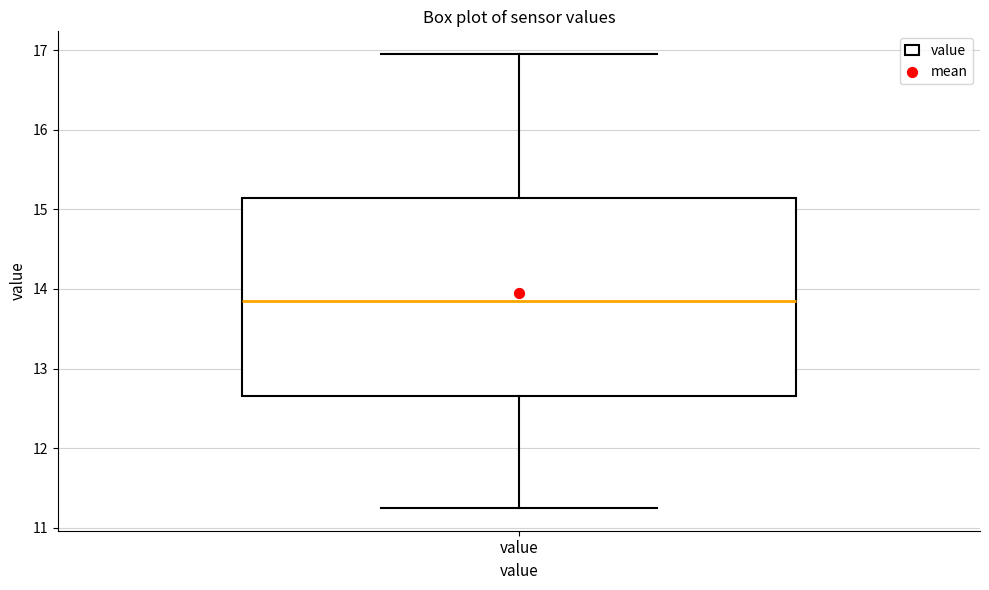

Read this box plot against the y-axis: the position of the median line, the range covered by the box, and the ends of both whiskers. The values are not printed on the chart, so give them approximately, as read against the axis.

median 13.9, box 12.7 to 15.1, whiskers 11.3 to 17.0